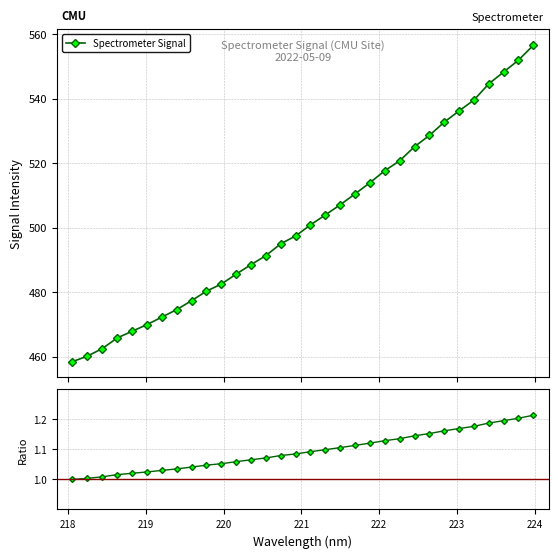

What is the value of the Spectrometer Signal point at the 2nd from the left?

460.2